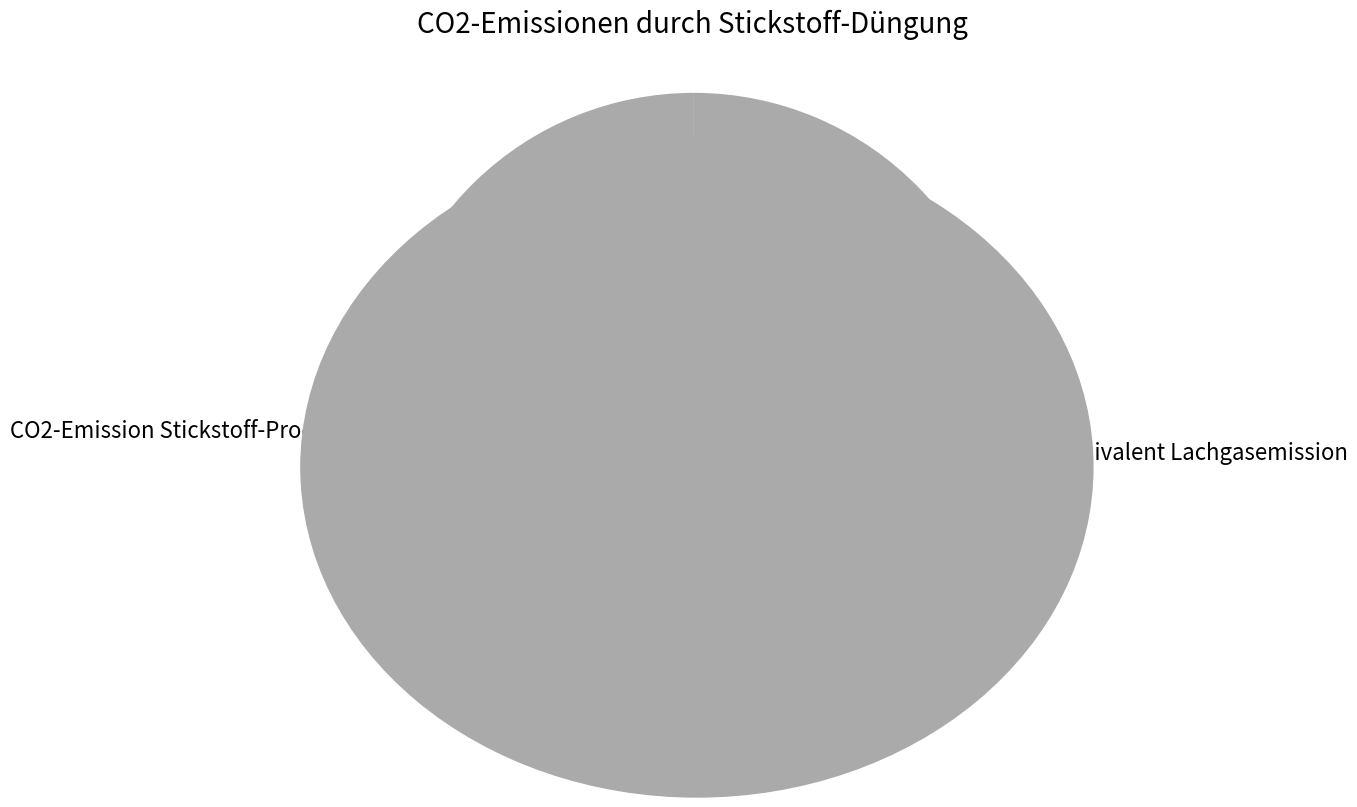

To the nearest percent, what is the difference between the largest and smallest slice percentages?

2%